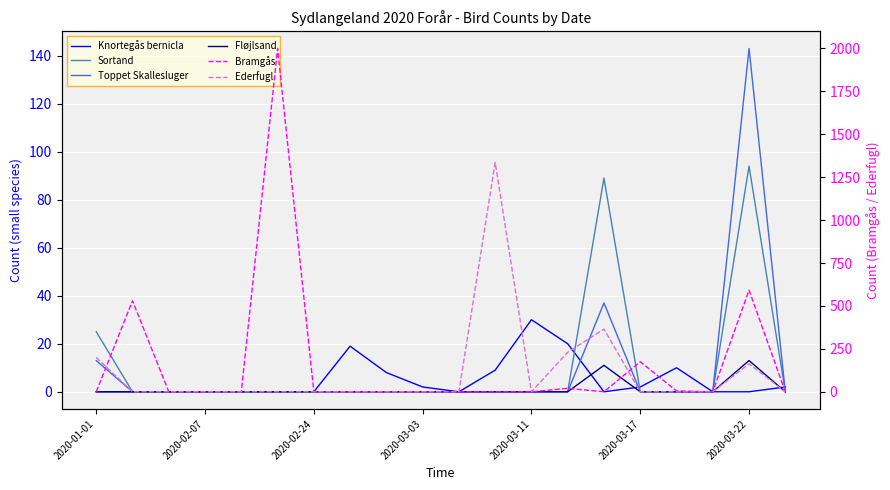

Which series has the largest total across all categories?

Bramgås